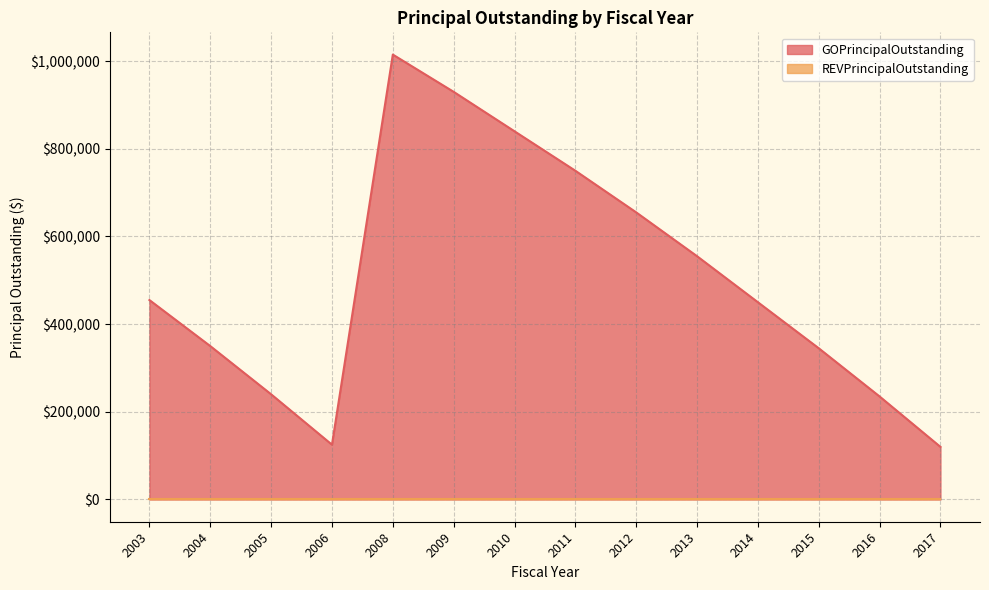

Reading left to right, extract all data points from this chart.

2003=455000	2004=350000	2005=240000	2006=125000	2008=1015000	2009=930000	2010=840000	2011=750000	2012=655000	2013=555000	2014=450000	2015=345000	2016=235000	2017=120000